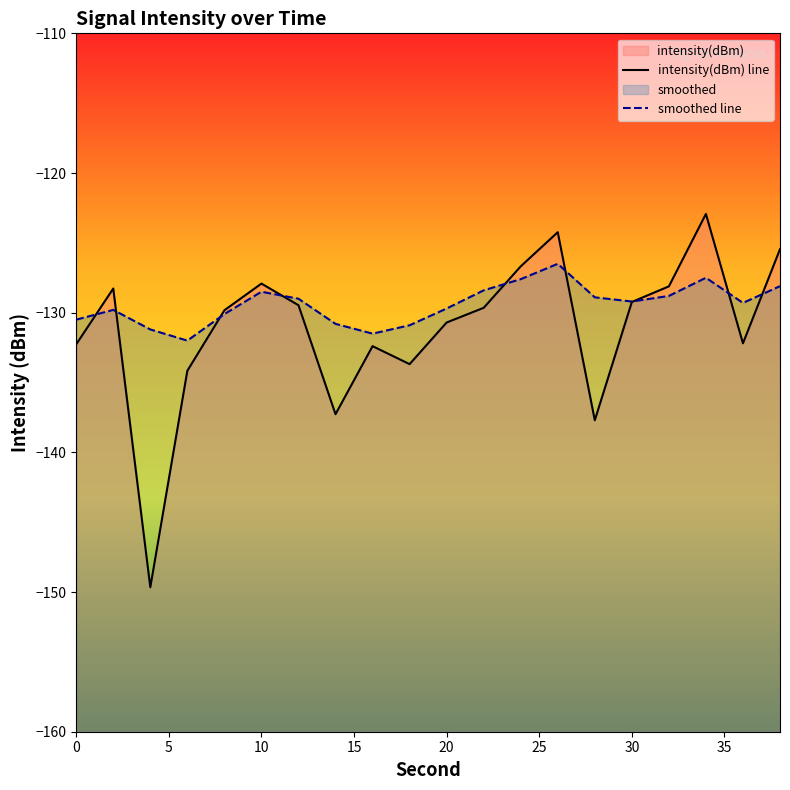

Where is smoothed line nearest to the value -129?

30